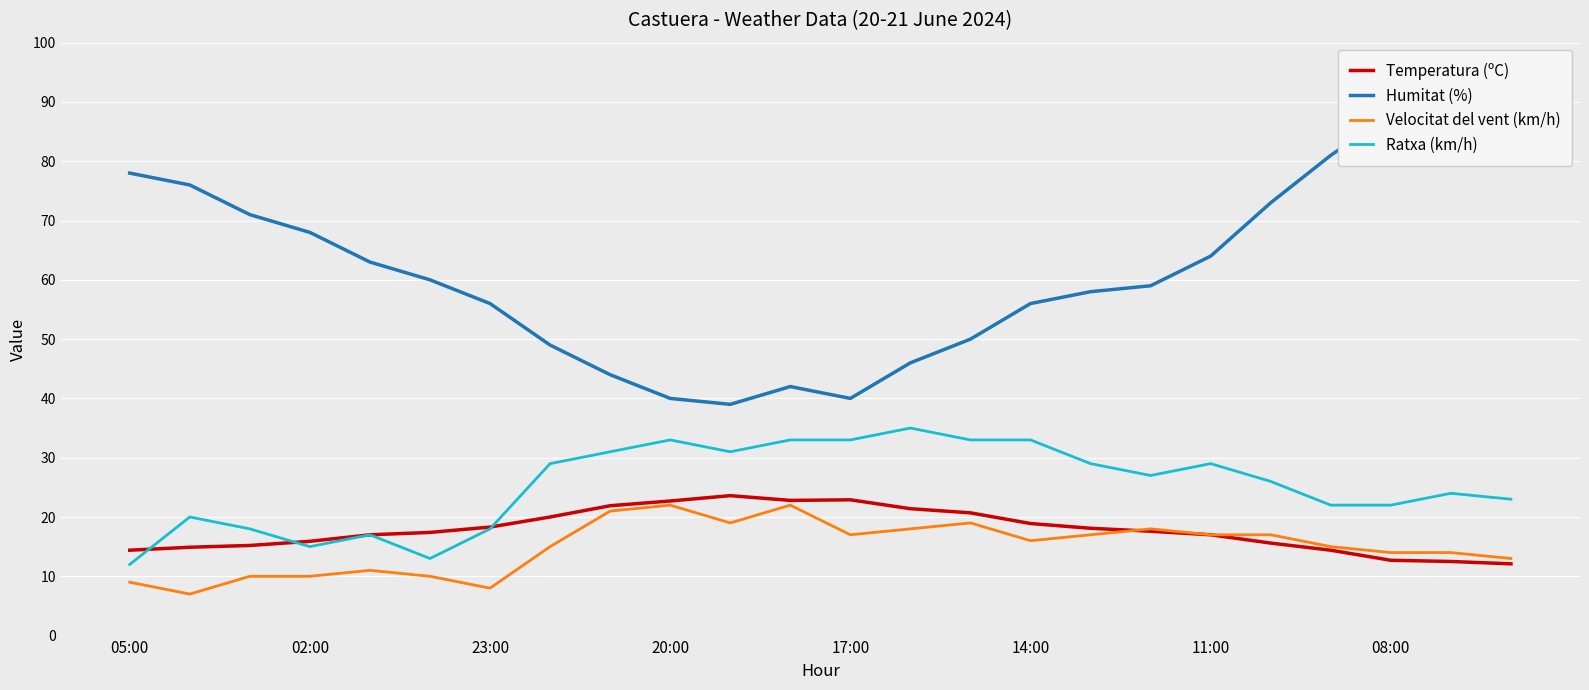

The Ratxa (km/h) series shows 29.0 at 11:00. True or false?

True